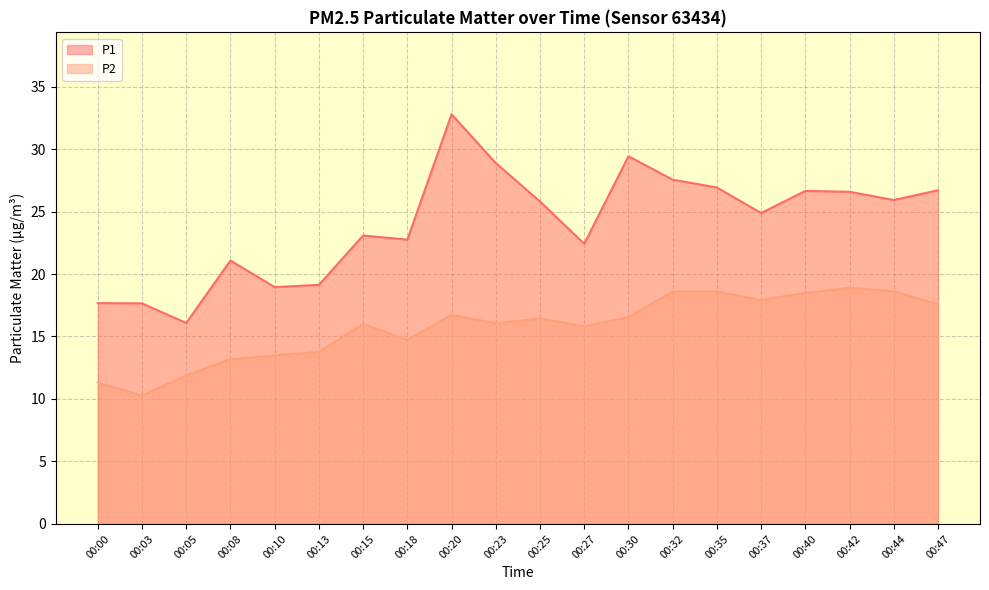

Reading left to right, list all the values displayed in this chart.

P1: 17.7	17.6	16.1	21.1	18.9	19.1	23.1	22.8	32.8	28.9	25.8	22.4	29.4	27.6	26.9	24.9	26.6	26.6	25.9	26.7
P2: 11.3	10.3	11.9	13.2	13.5	13.8	16.0	14.7	16.7	16.1	16.4	15.8	16.6	18.6	18.6	17.9	18.5	18.9	18.6	17.6